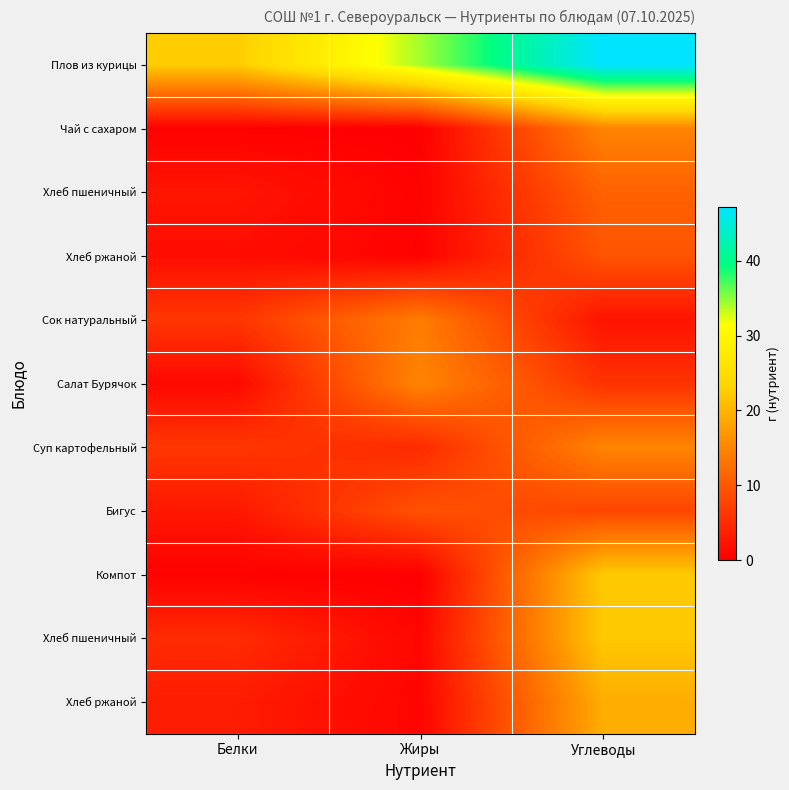

What is the maximum value shown in the chart?

47.2